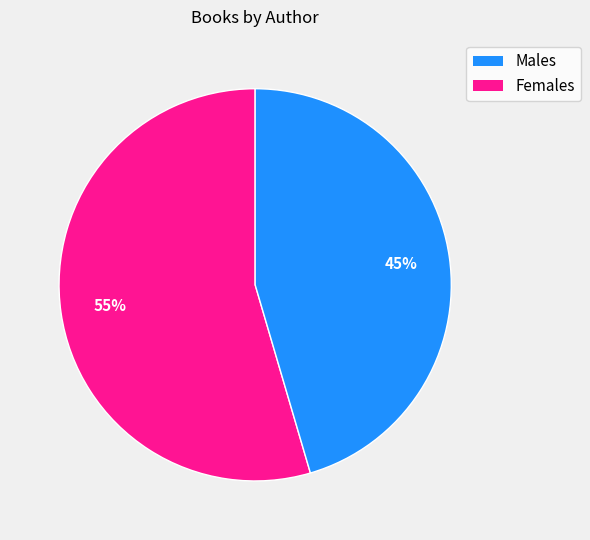

To the nearest percent, what is the average slice percentage?

50%